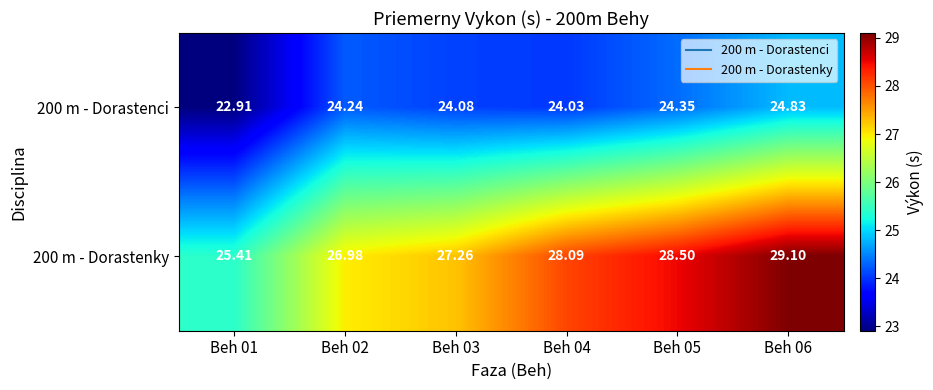

How many distinct data groups are displayed?

2